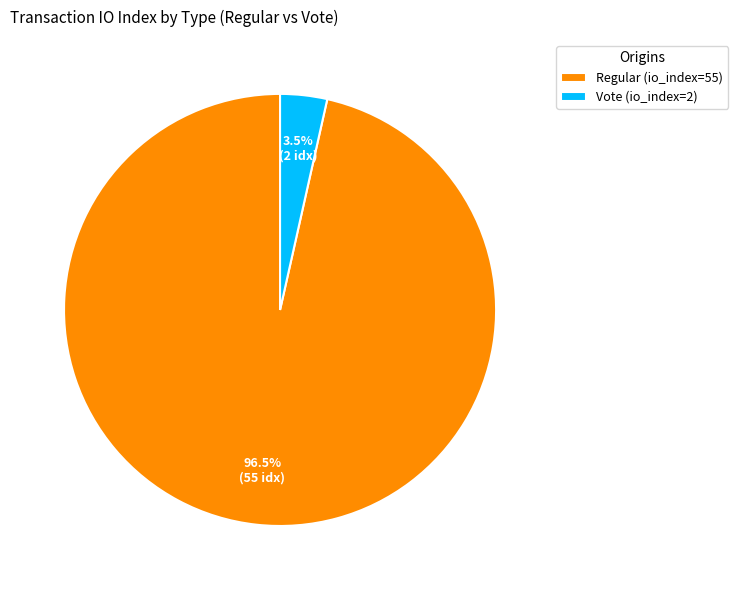

Between Regular (io_index=55) and Vote (io_index=2), which is larger?

Regular (io_index=55)